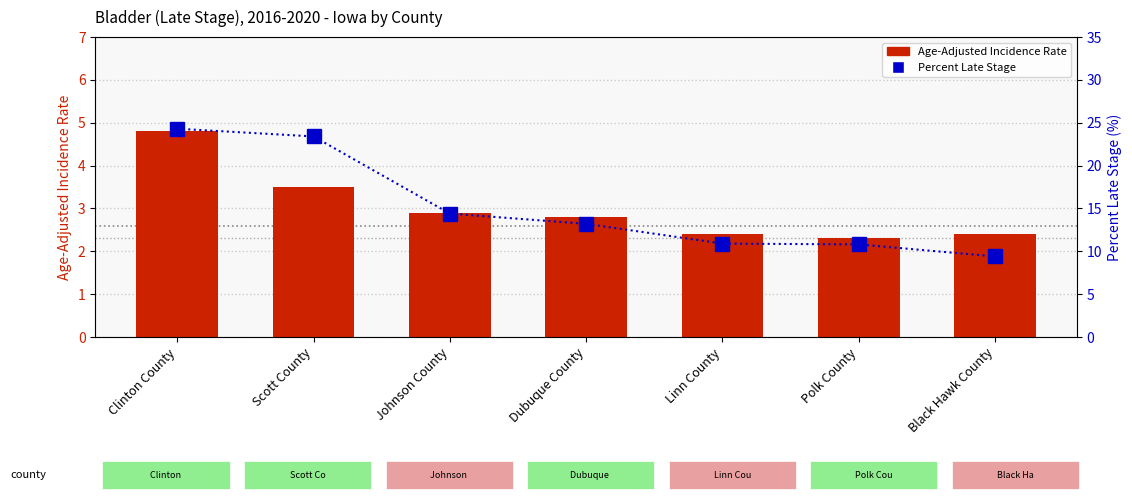

What is the difference between the highest and lowest values at Dubuque County?

10.4